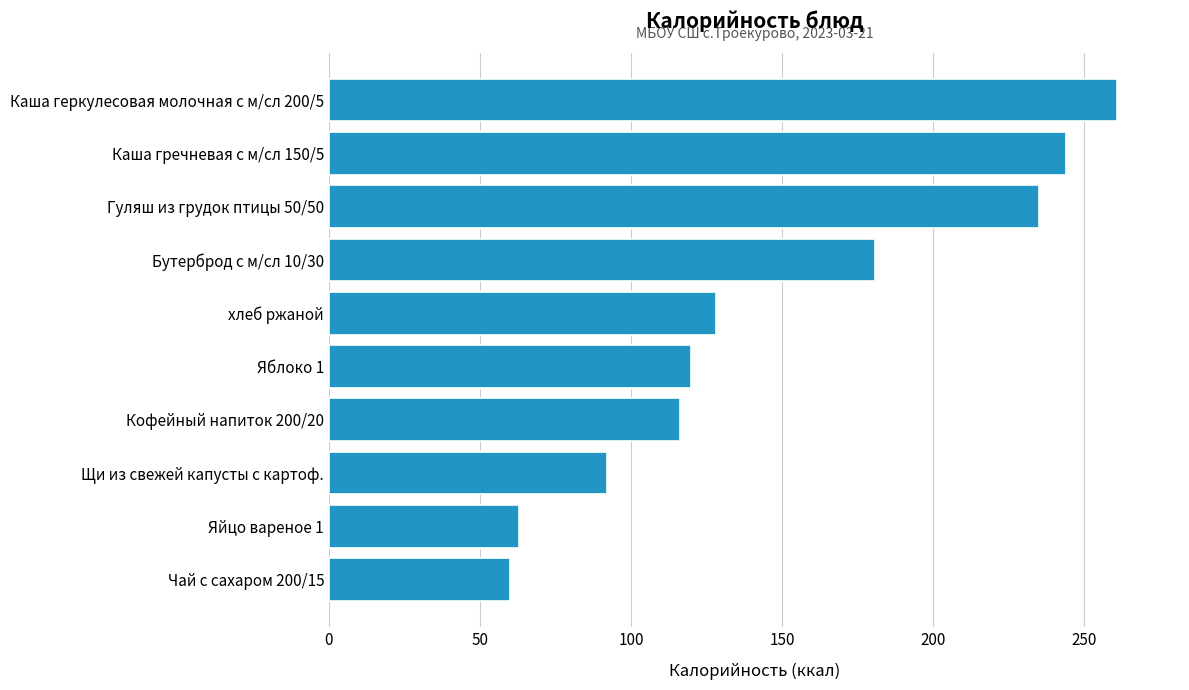

What is the minimum value shown in the chart?

60.0